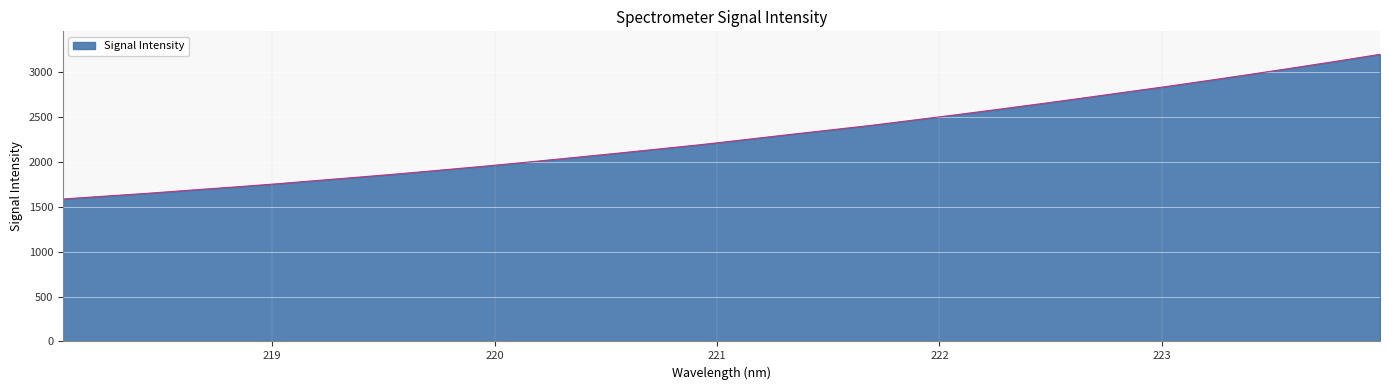

What is the maximum value shown in the chart?

3199.2